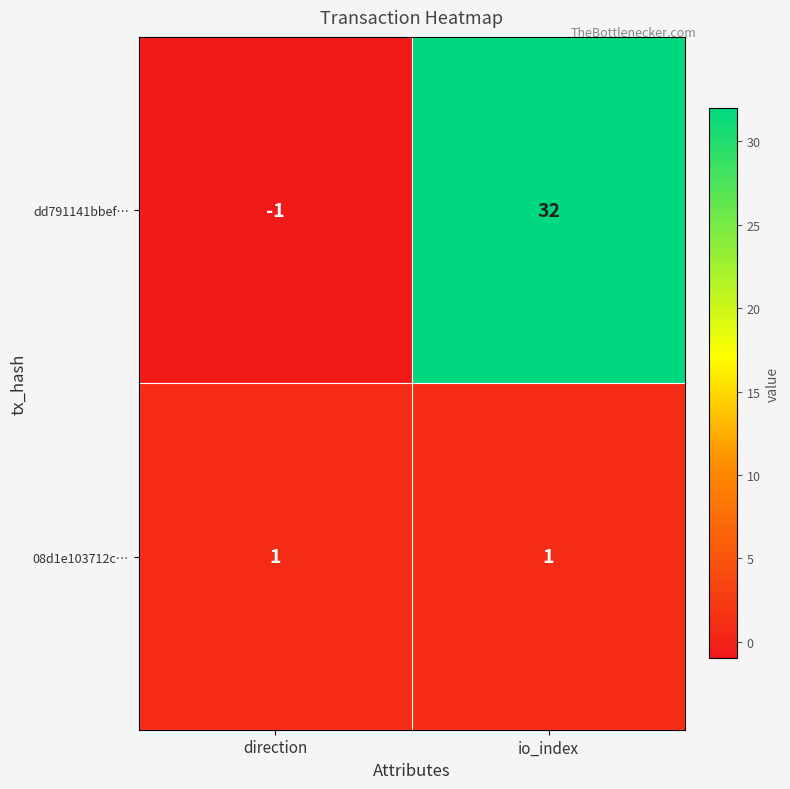

Reading right to left, what are all the values shown in this chart?

dd791141bbef…: 32	-1
08d1e103712c…: 1	1